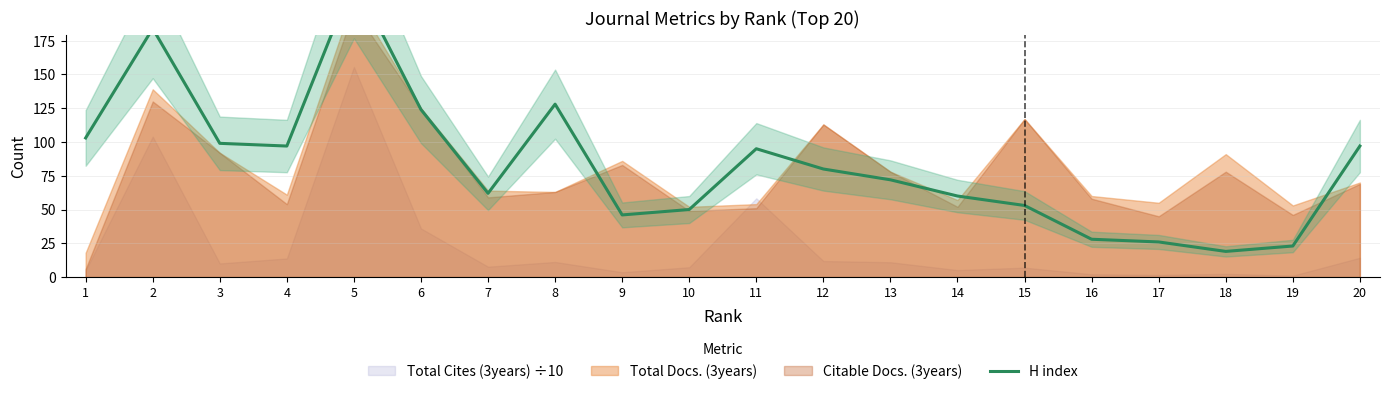

How many categories are shown in the chart?

20